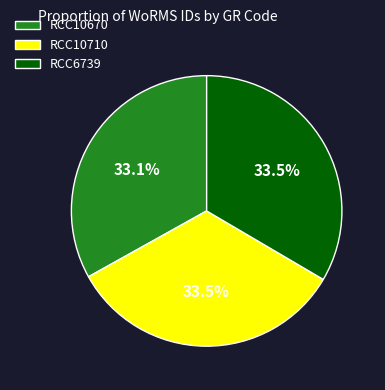

Do RCC10710 and RCC10670 together represent more than half of the pie?

Yes